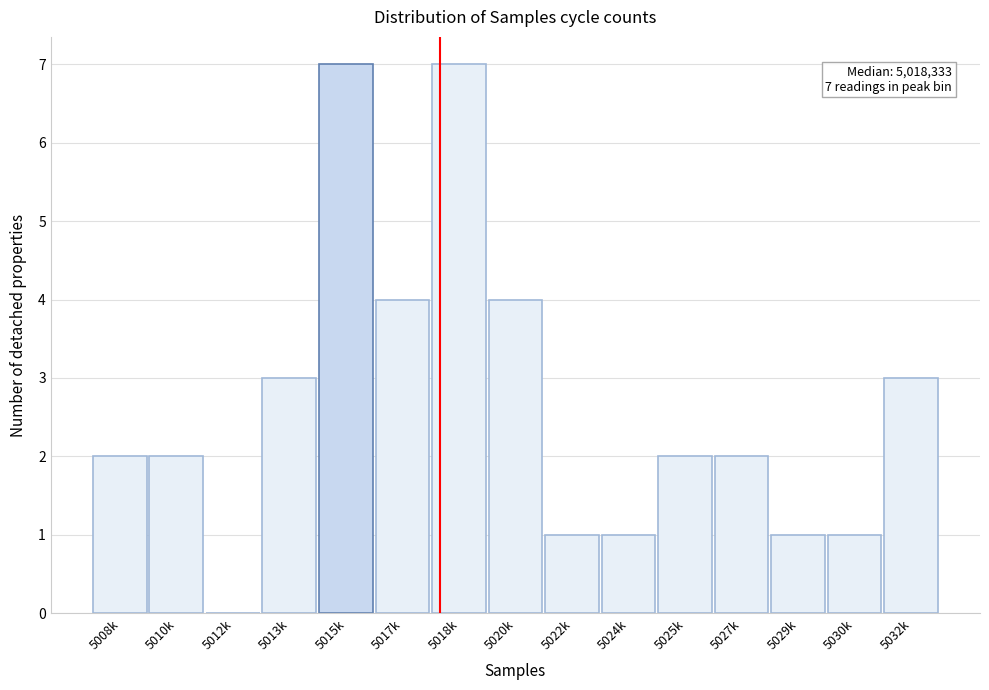

Reading left to right, what are all the values shown in this chart?

5008k=2	5010k=2	5012k=0	5013k=3	5015k=7	5017k=4	5018k=7	5020k=4	5022k=1	5024k=1	5025k=2	5027k=2	5029k=1	5030k=1	5032k=3